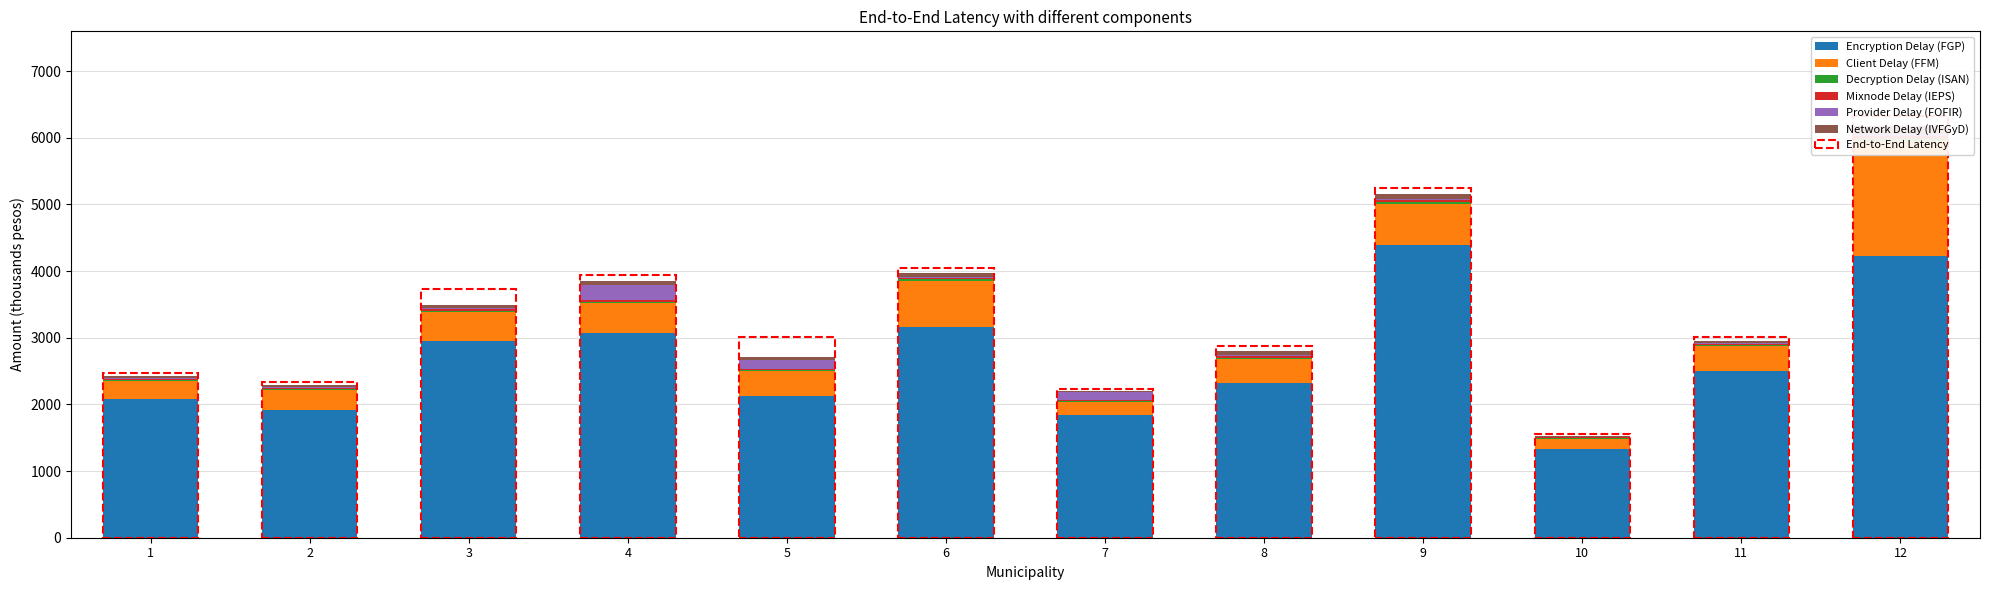

What is the sum of all Network Delay (IVFGyD) values?

577.4